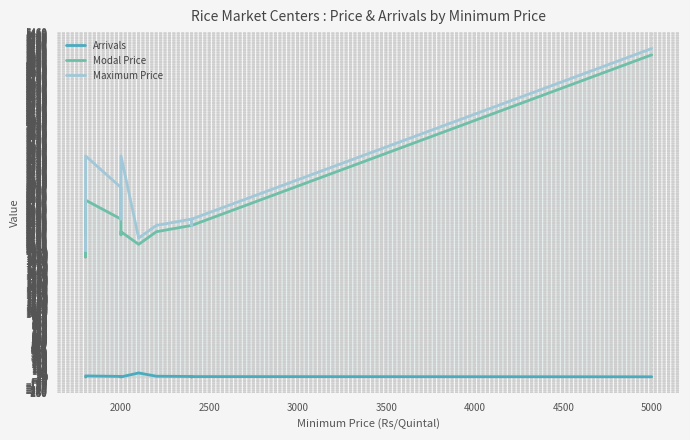

What are all the series names shown in the legend?

Arrivals, Modal Price, Maximum Price